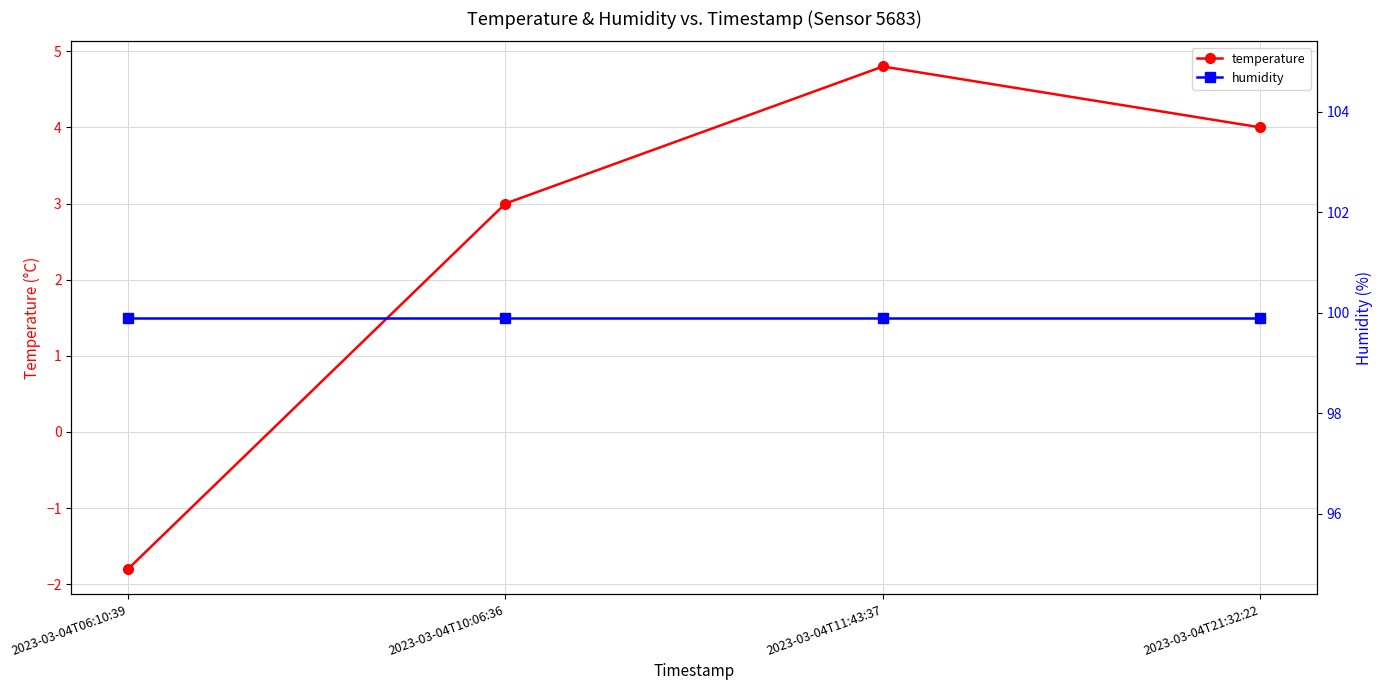

List the series in order of their overall mean, highest first.

humidity, temperature